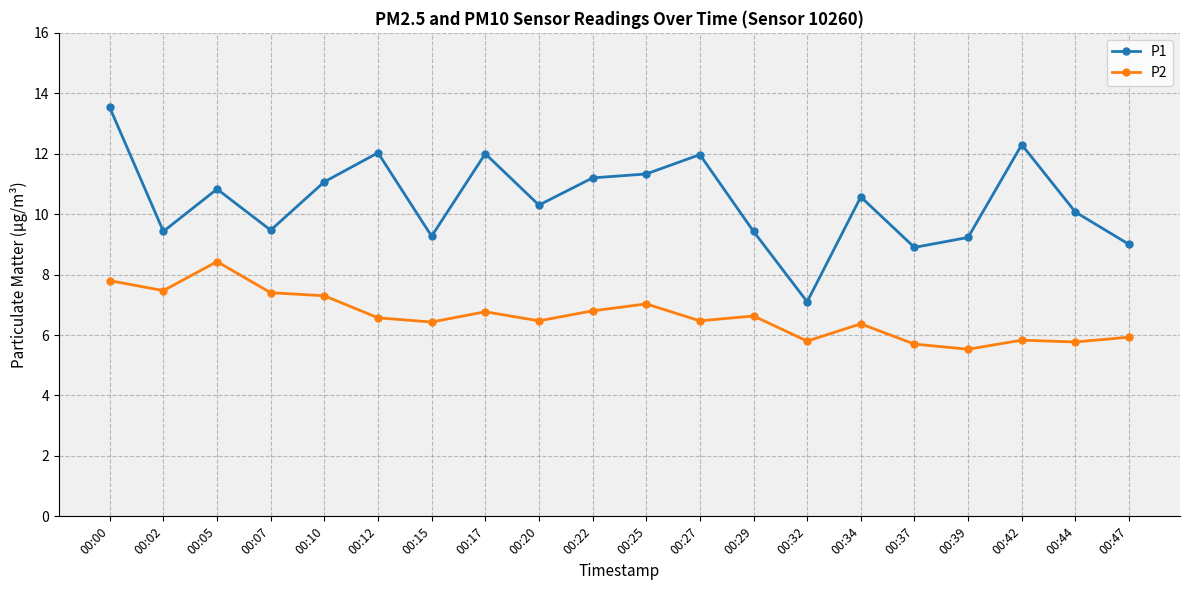

Where is P1 nearest to the value 10?

00:44